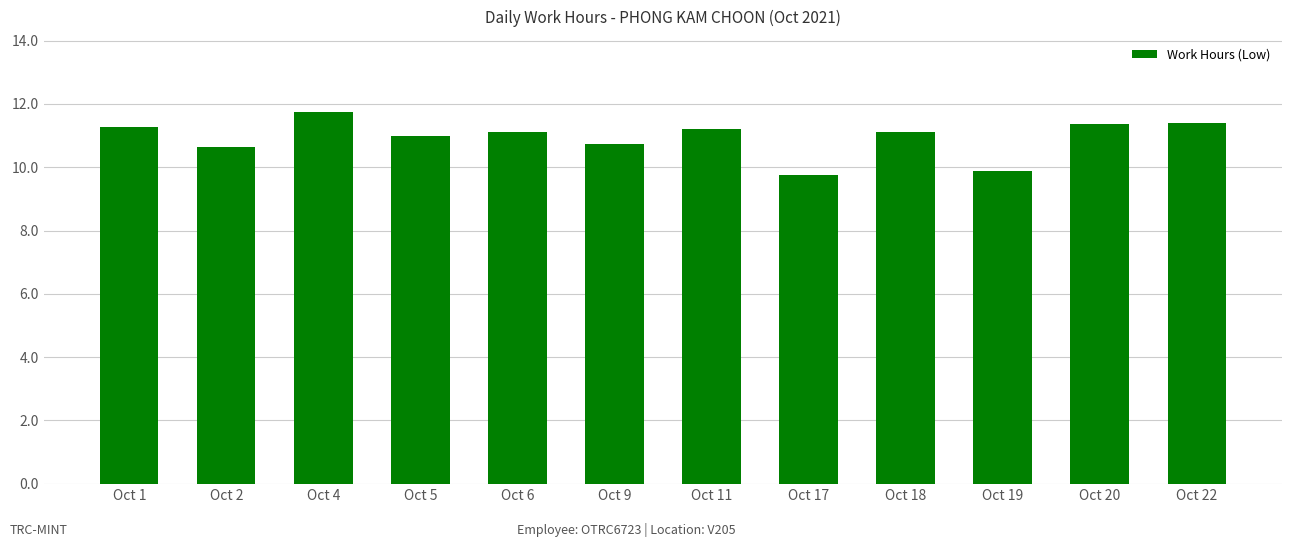

Approximately how many times larger is the value at Oct 5 compared to Oct 4?

0.9